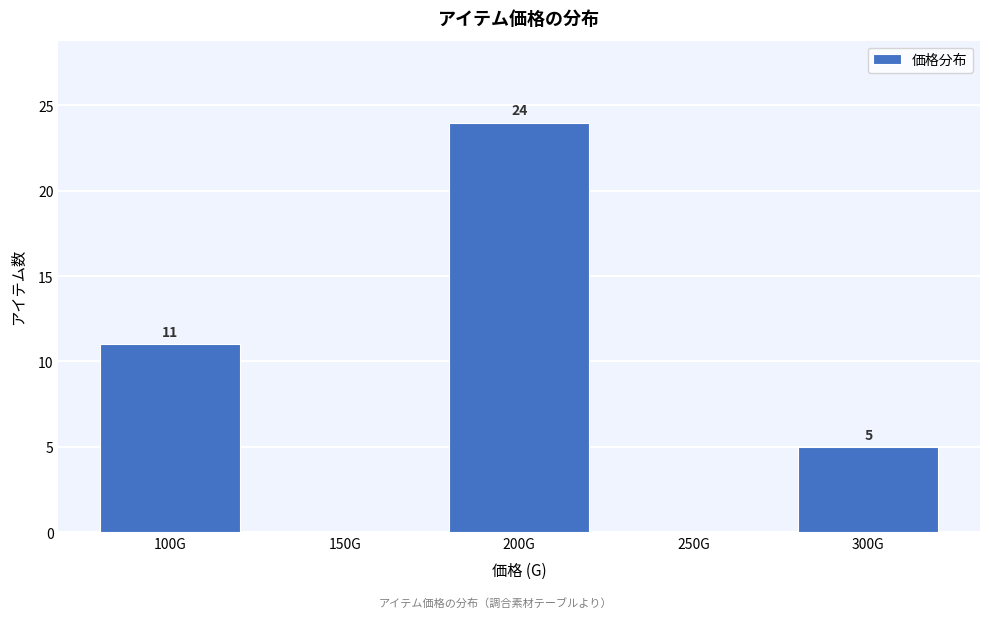

Reading left to right, list all the values displayed in this chart.

100G=11	150G=0	200G=24	250G=0	300G=5